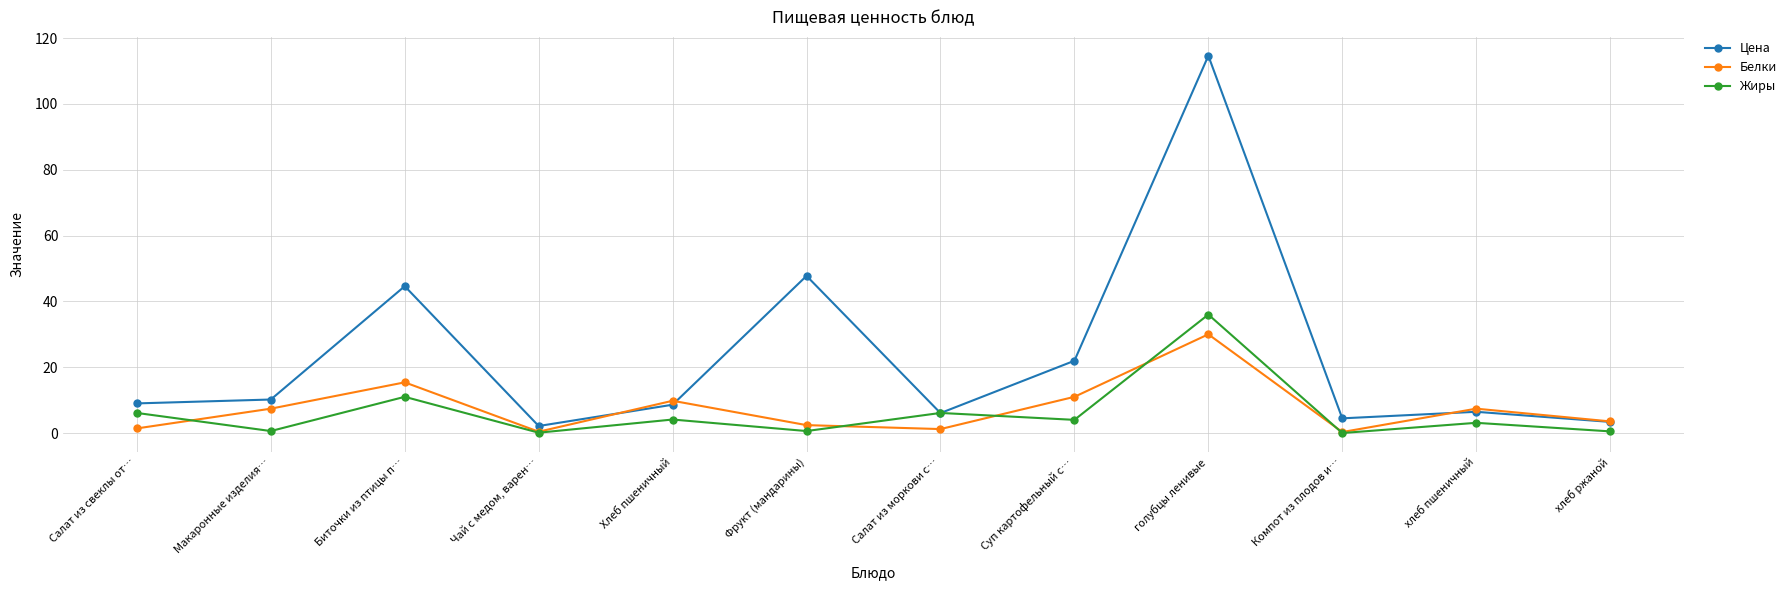

How many distinct data groups are displayed?

3